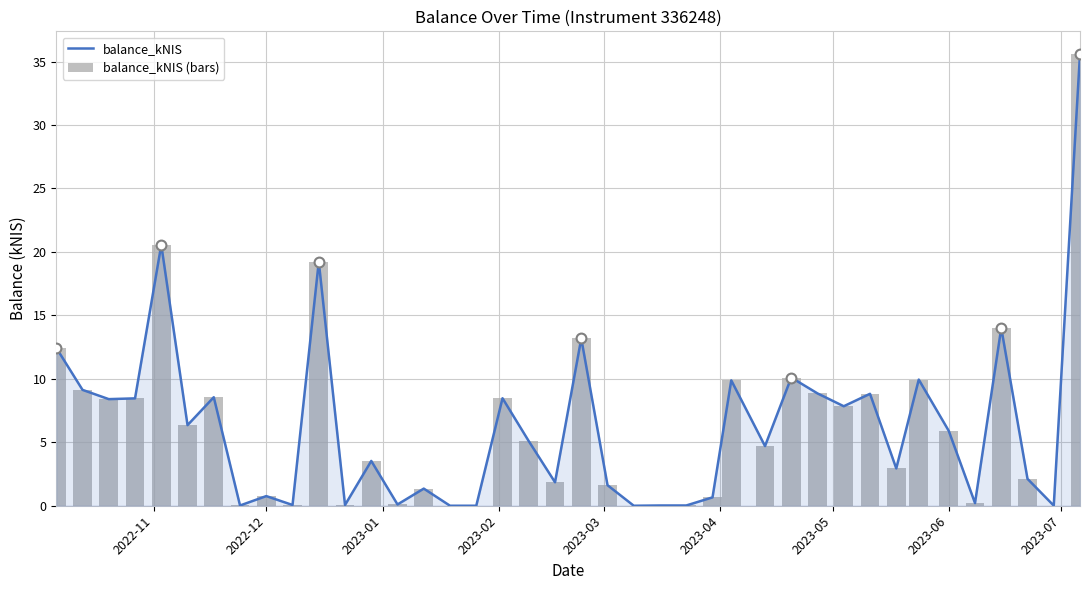

Which series reaches the maximum Y coordinate?

balance_kNIS